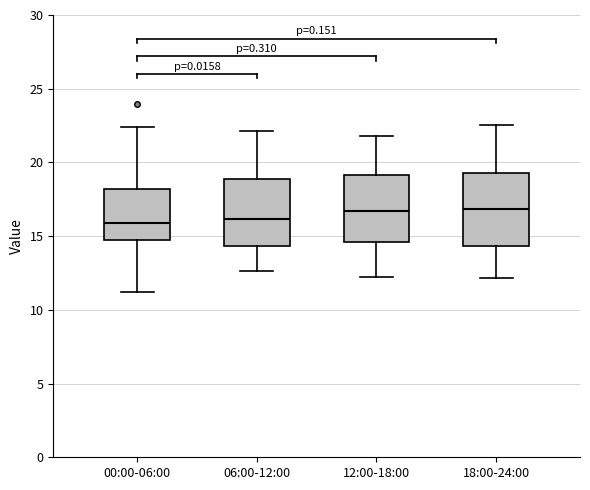

Where is the lower edge of the box for 06:00-12:00 on the y-axis? The values are not printed on the chart, so give them approximately, as read against the axis.

14.5